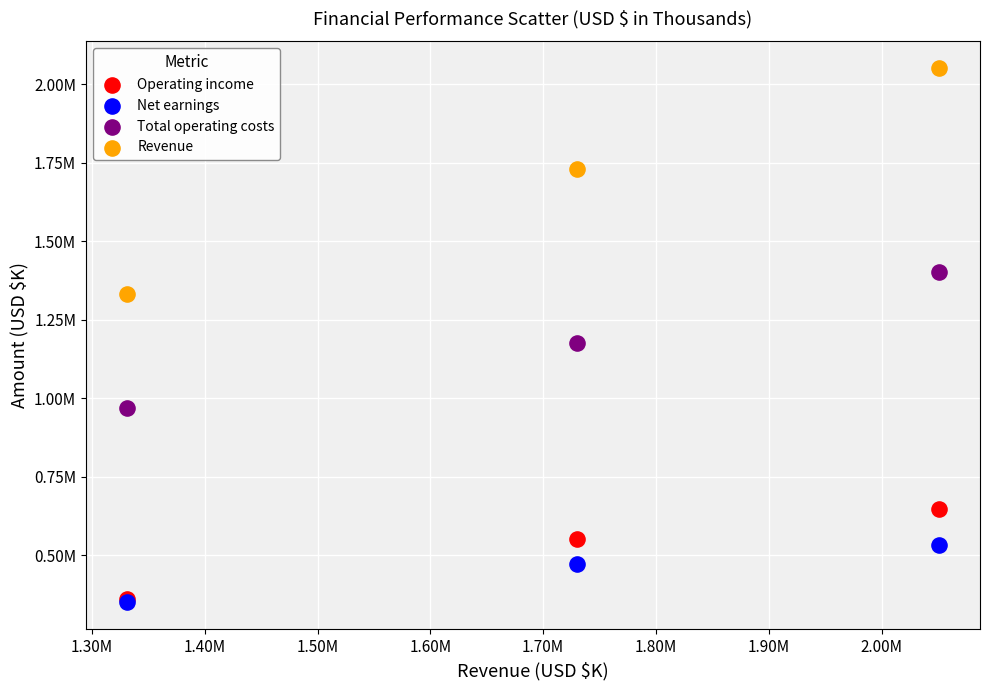

What are all the series names shown in the legend?

Operating income, Net earnings, Total operating costs, Revenue